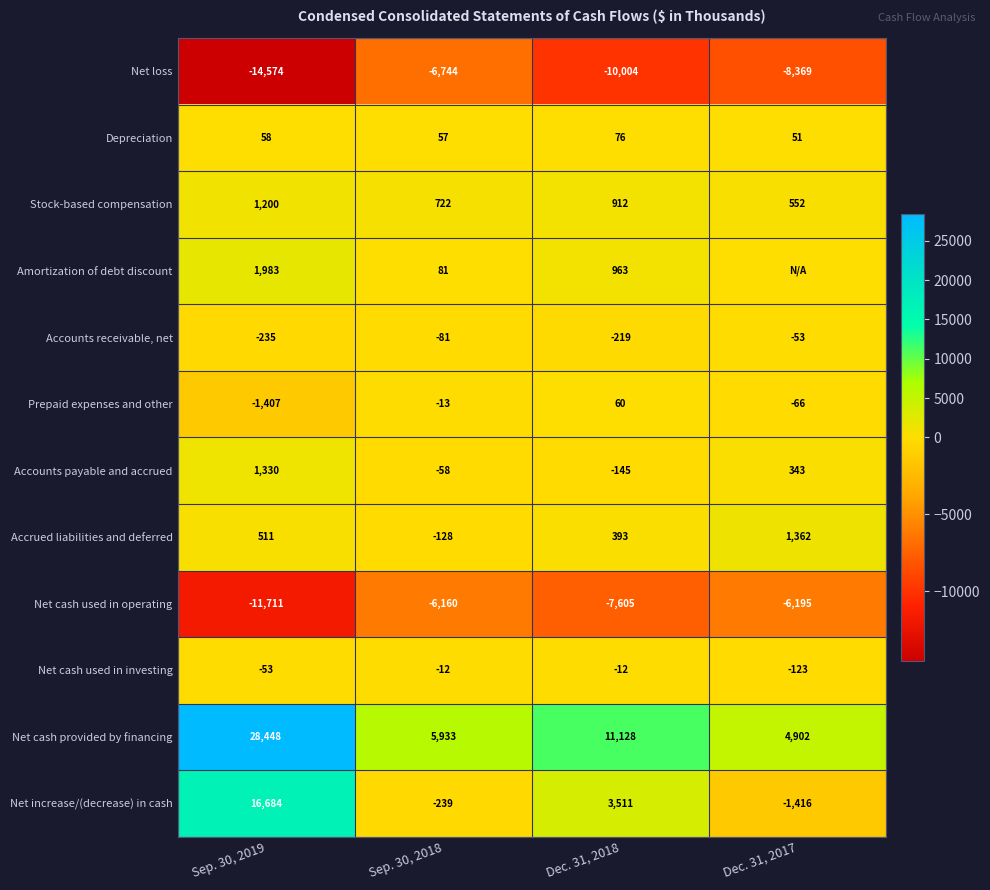

What is the minimum value for Depreciation?

51